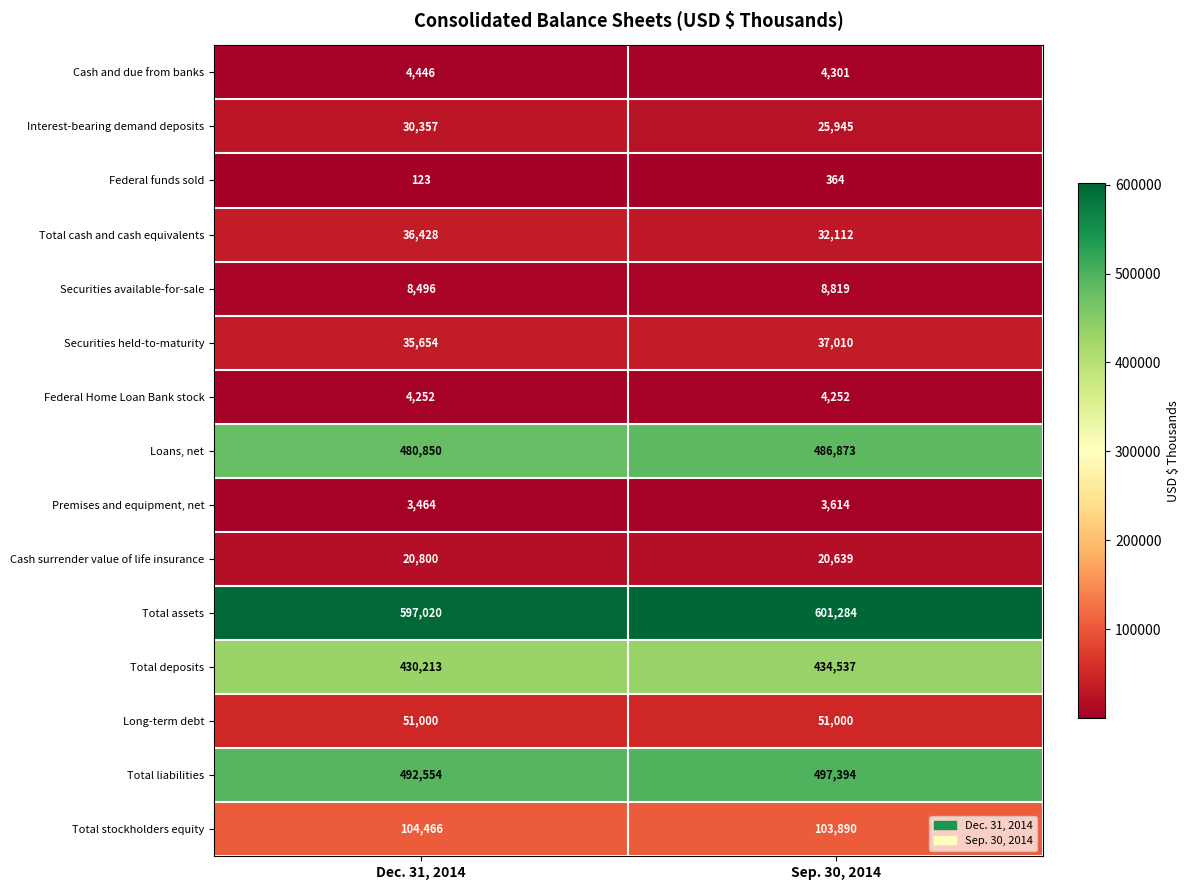

Which series has the largest range (max minus min)?

Loans, net